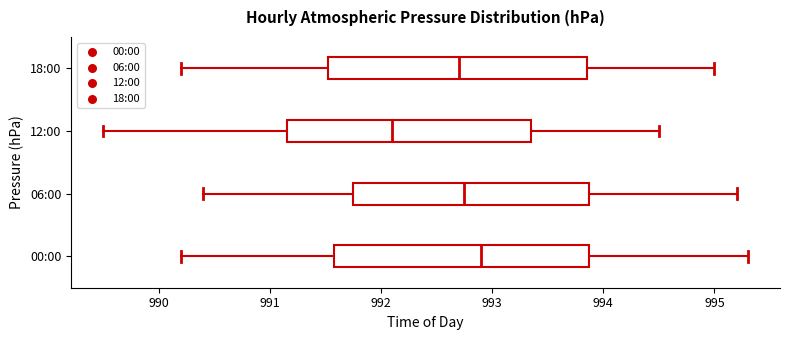

Reading bottom to top, read every box against the x-axis: the position of its median line, the range the box covers, and the ends of its whiskers. The values are not printed on the chart, so give them approximately, as read against the axis.

00:00: median 992.9, box 991.6 to 993.9, whiskers 990.2 to 995.3
06:00: median 992.8, box 991.8 to 993.9, whiskers 990.4 to 995.2
12:00: median 992.1, box 991.2 to 993.4, whiskers 989.5 to 994.5
18:00: median 992.7, box 991.5 to 993.9, whiskers 990.2 to 995.0